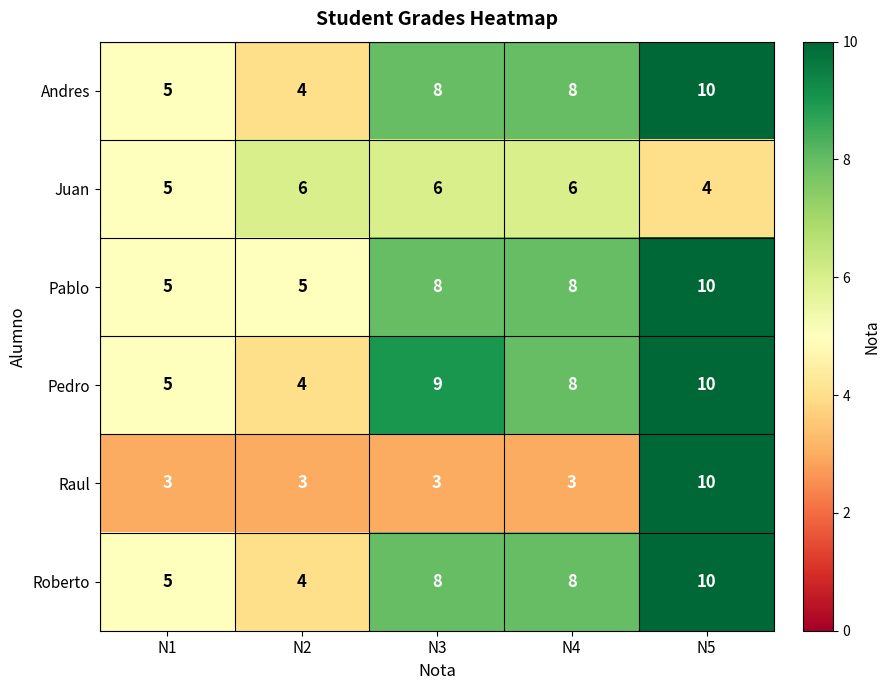

What is the spread (max minus min) of values at N3?

6